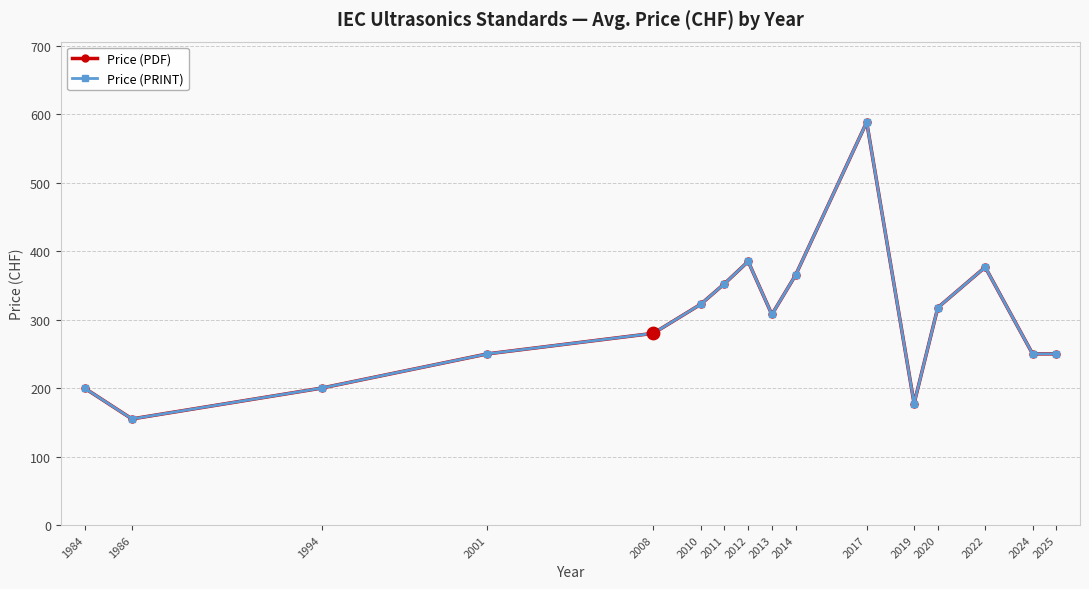

At how many categories does at least one series exceed 513?

1